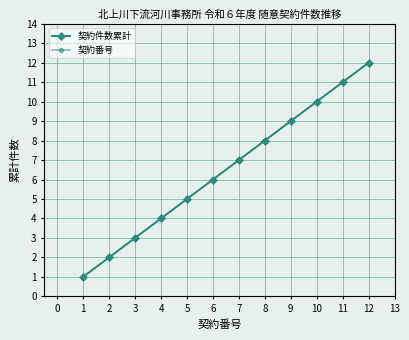

Does the chart have visible grid lines?

Yes